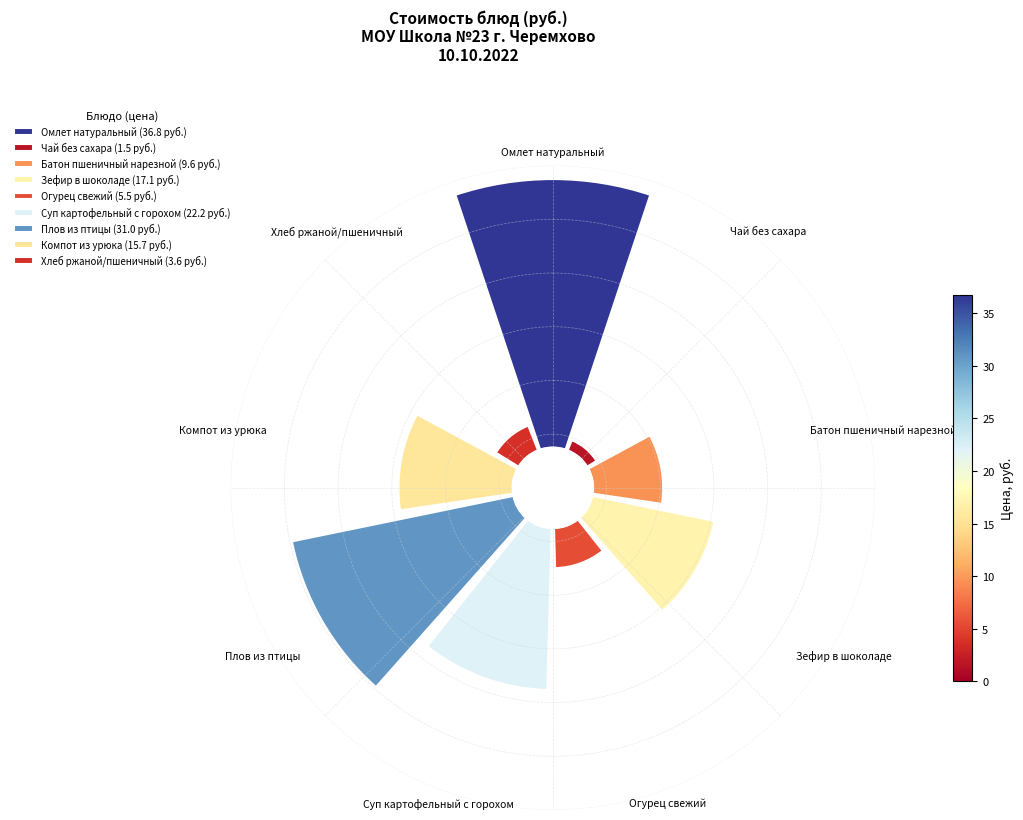

The Хлеб ржаной/пшеничный slice represents 3% of the pie. True or false?

True